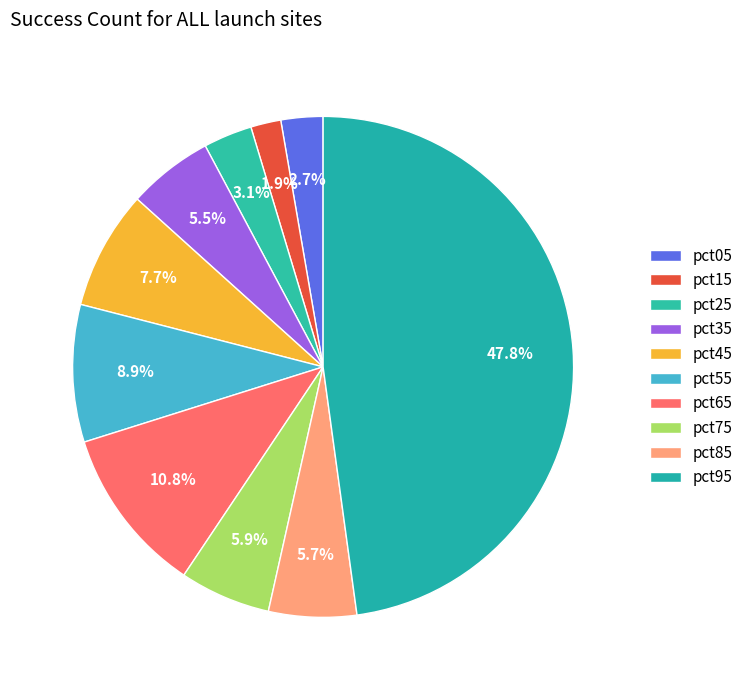

How many slices are in this pie chart?

10